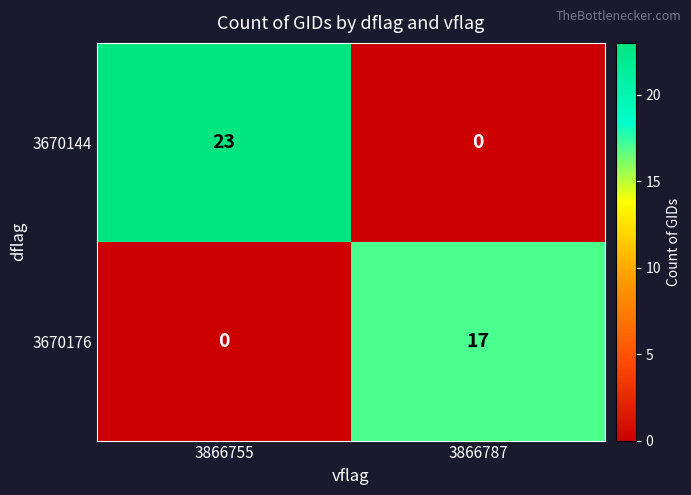

Which series changed the most between 3866755 and 3866787?

3670144